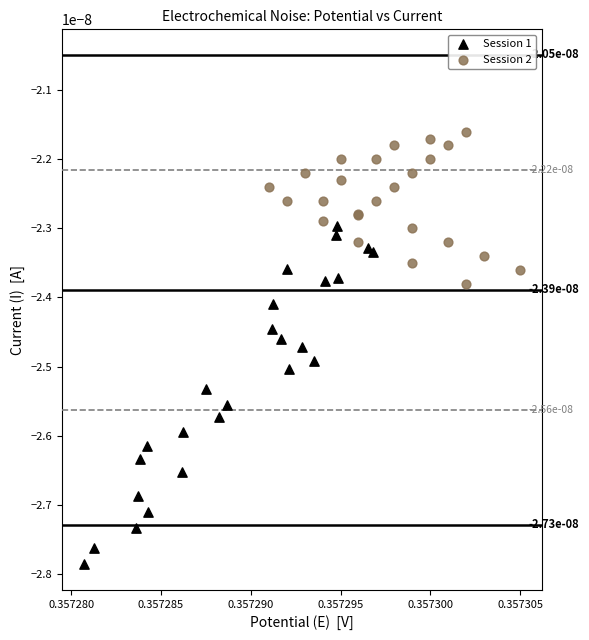

Which series contains the lowest Y value?

Session 1